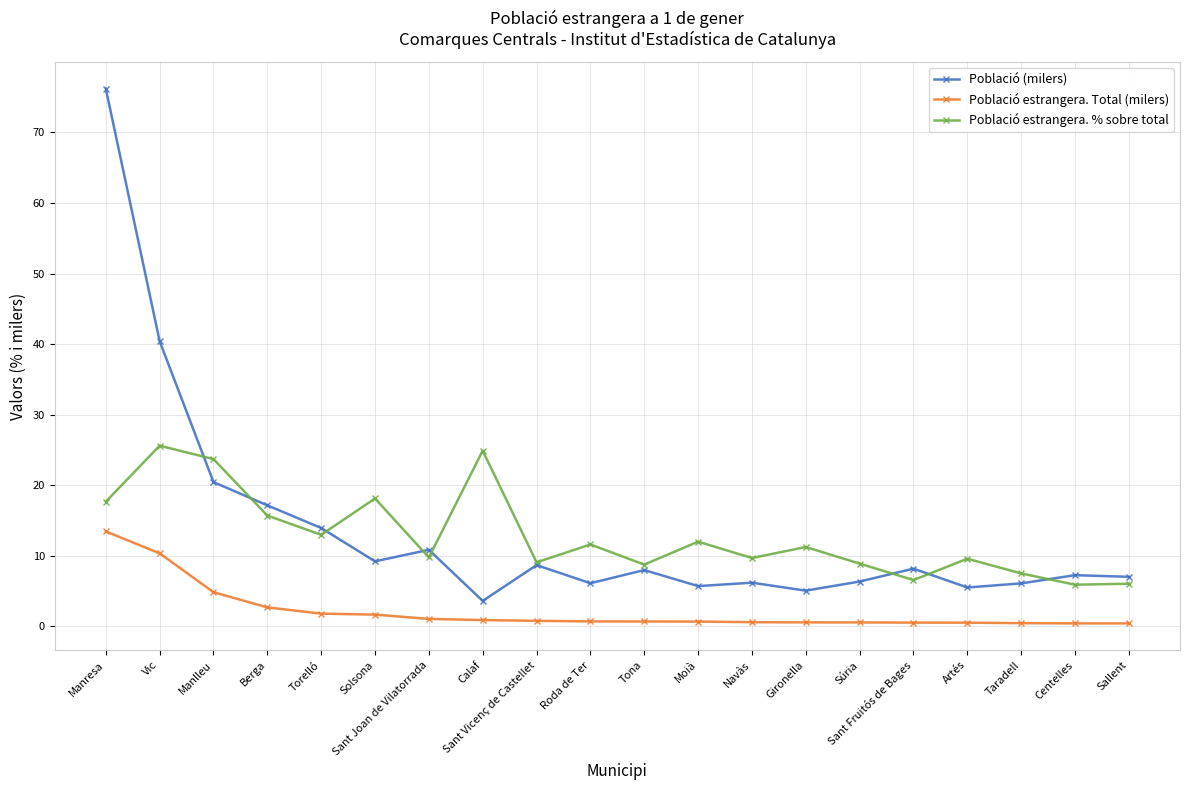

Is it true that Població estrangera. % sobre total equals 8.7 at Vic?

False